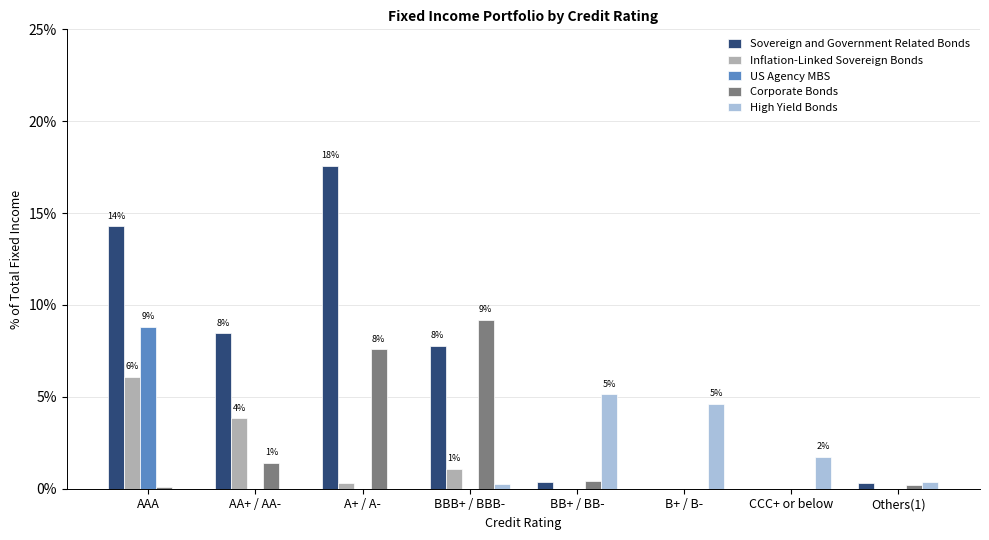

Between AAA and BB+ / BB-, which series saw the biggest shift?

Sovereign and Government Related Bonds